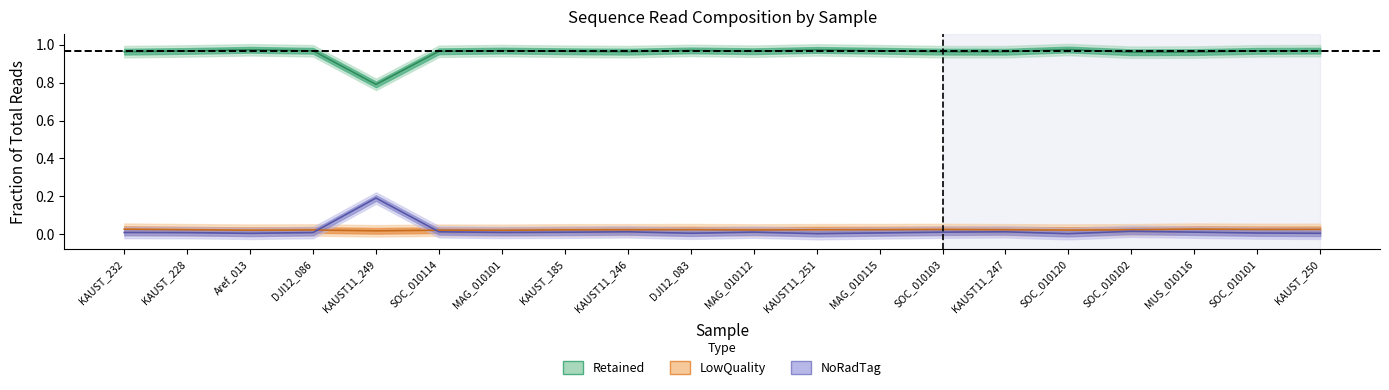

Does the chart have visible grid lines?

No